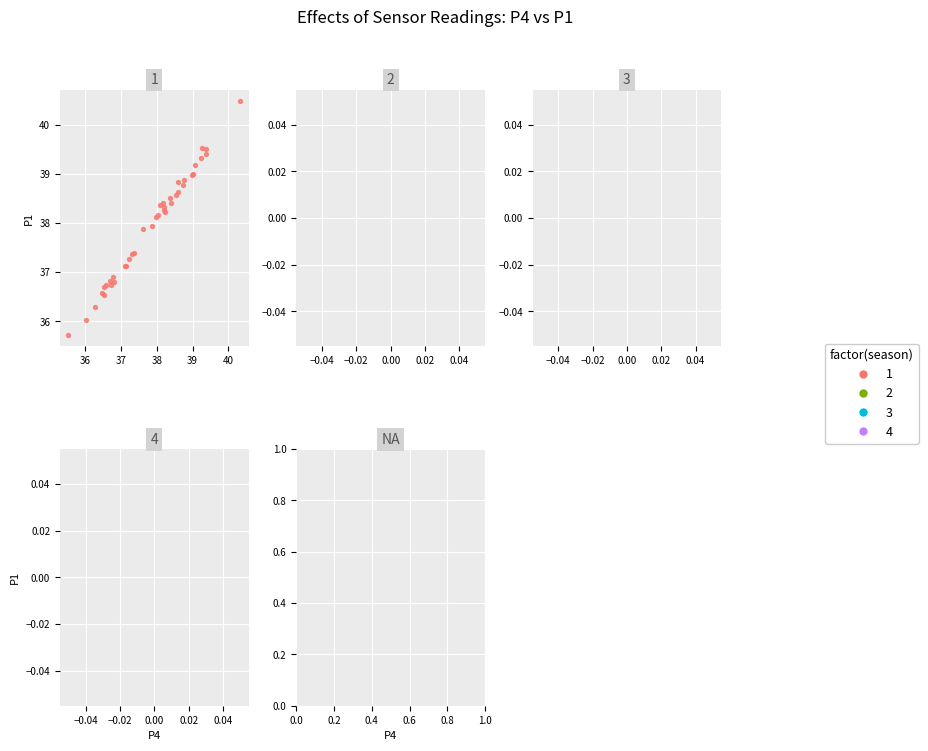

What Y value in the scatter plot is closest to 38?

37.9